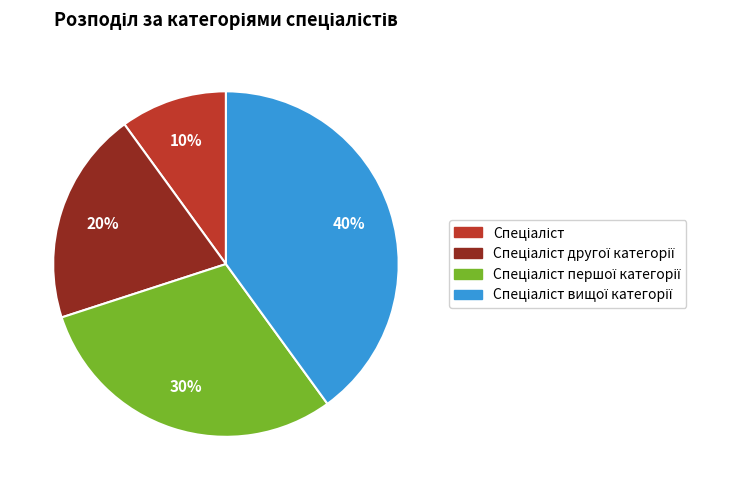

To the nearest percent, what is the difference between the largest and smallest slice percentages?

30%